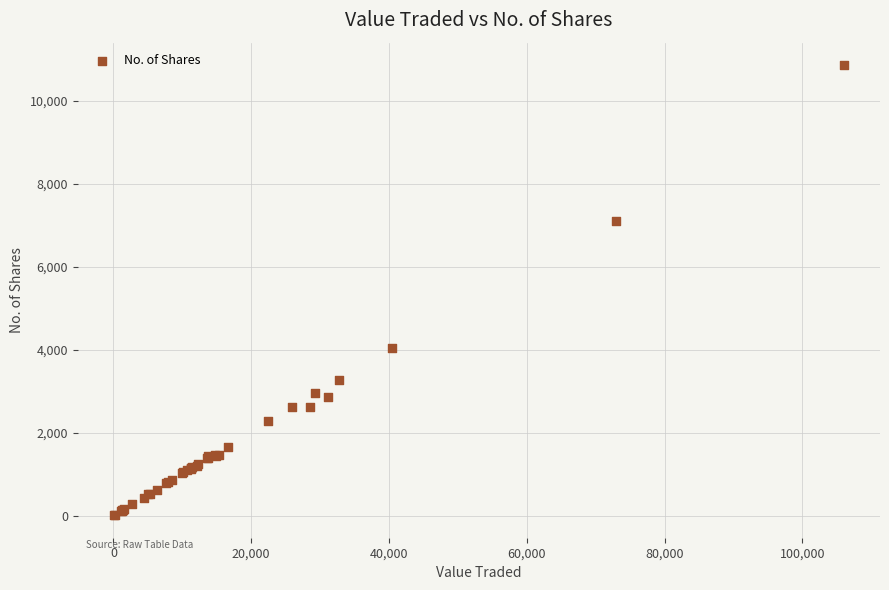

What Y value in the scatter plot is closest to 5437?

4041